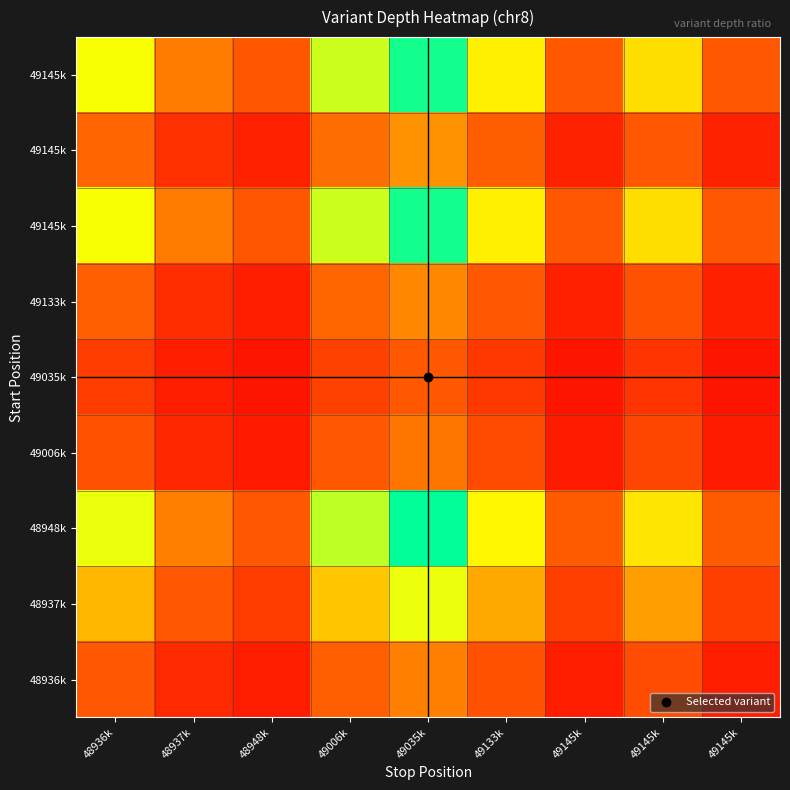

At which category is the sum across all series the highest?

49035k